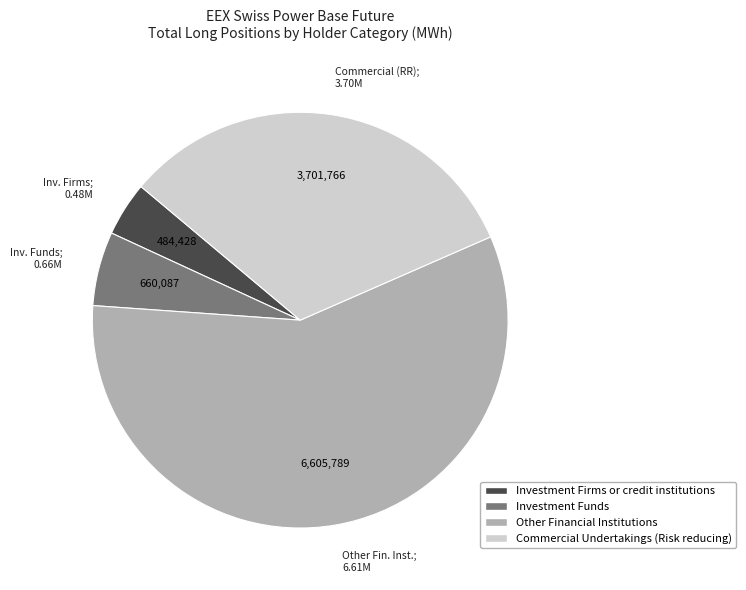

Is there a majority slice in this chart?

Yes